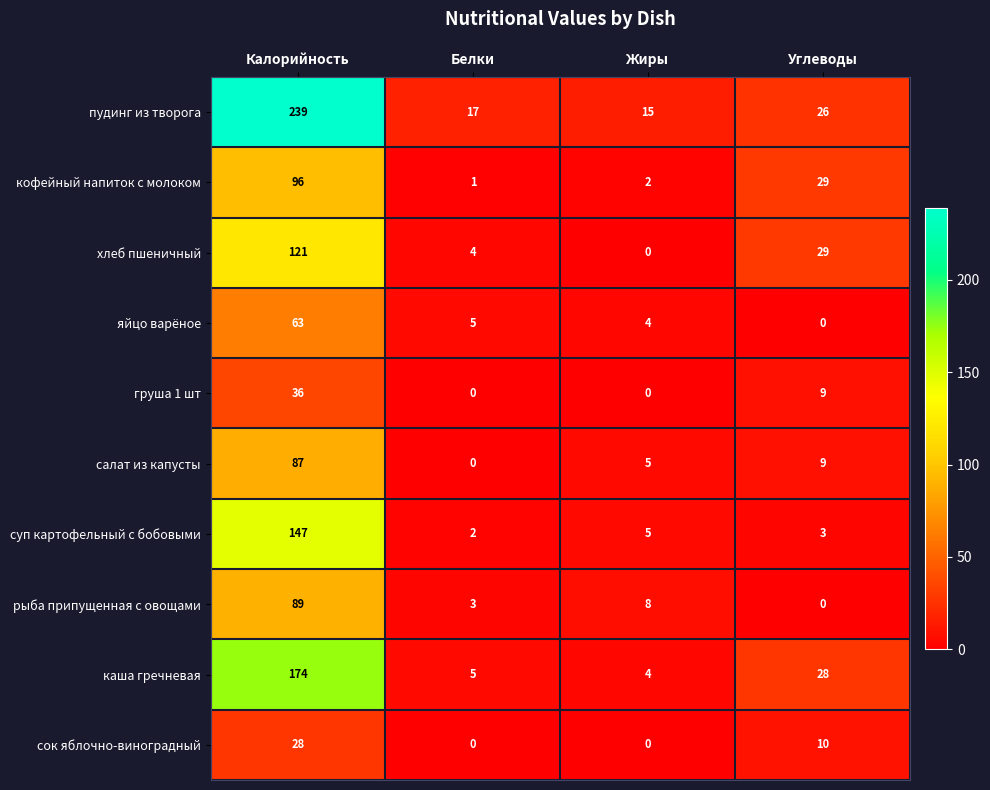

True or false: каша гречневая has a value of 1 at Белки.

False